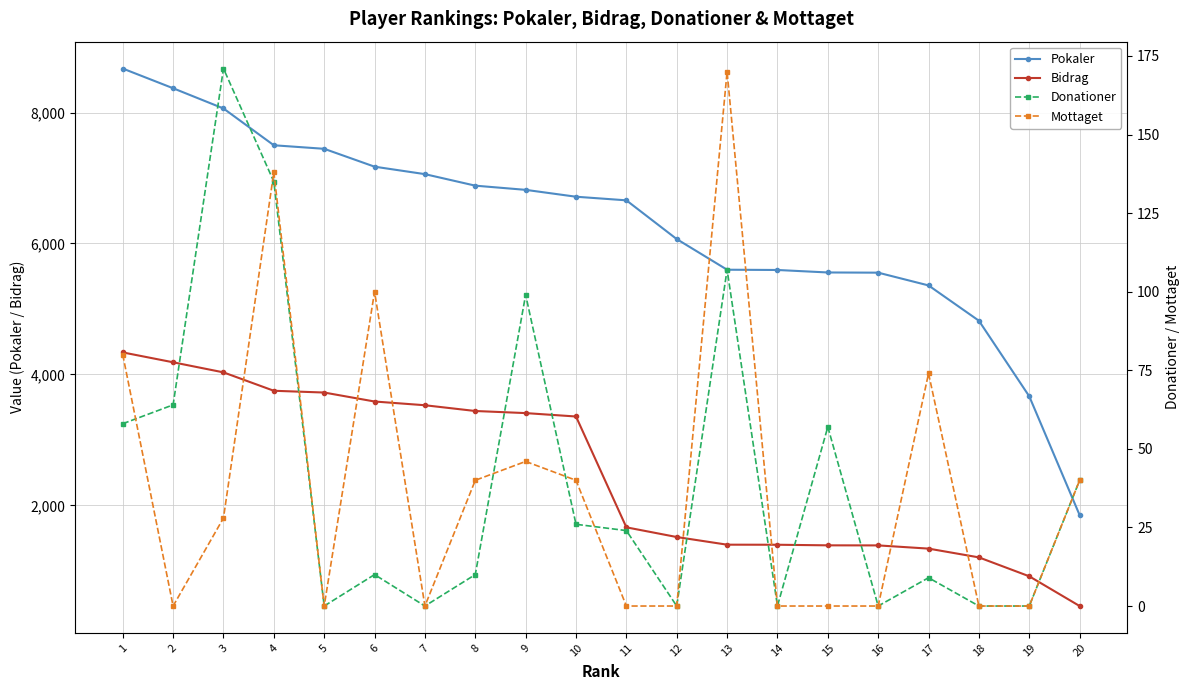

What is the difference between the highest and lowest values at 9?

6773